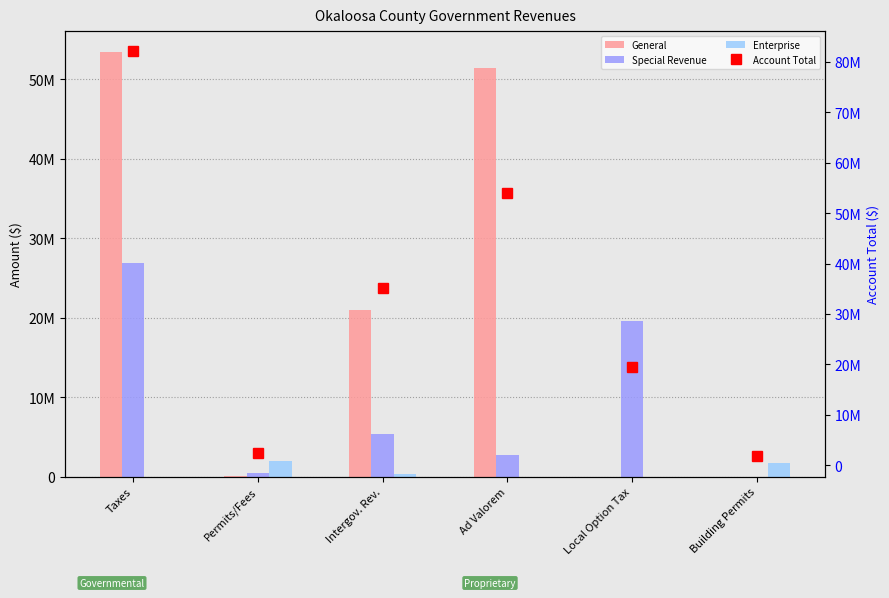

At which label does General first exceed 20981094?

Taxes